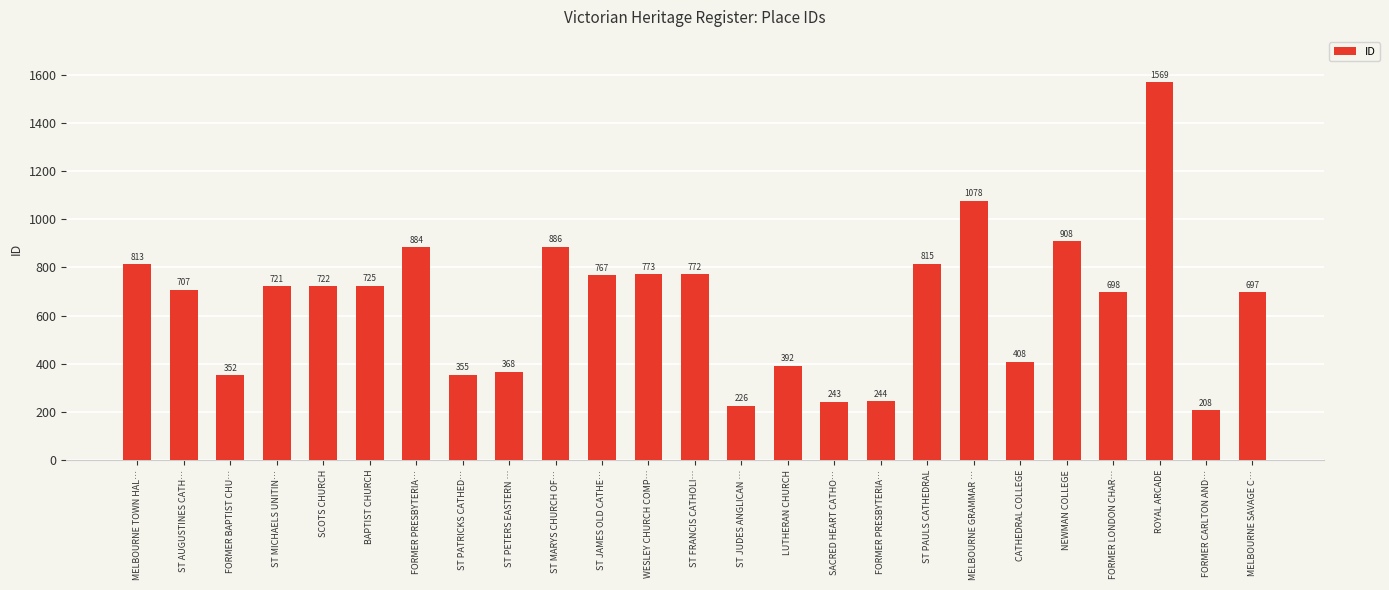

What is the value of the 5th bar from the left?

722